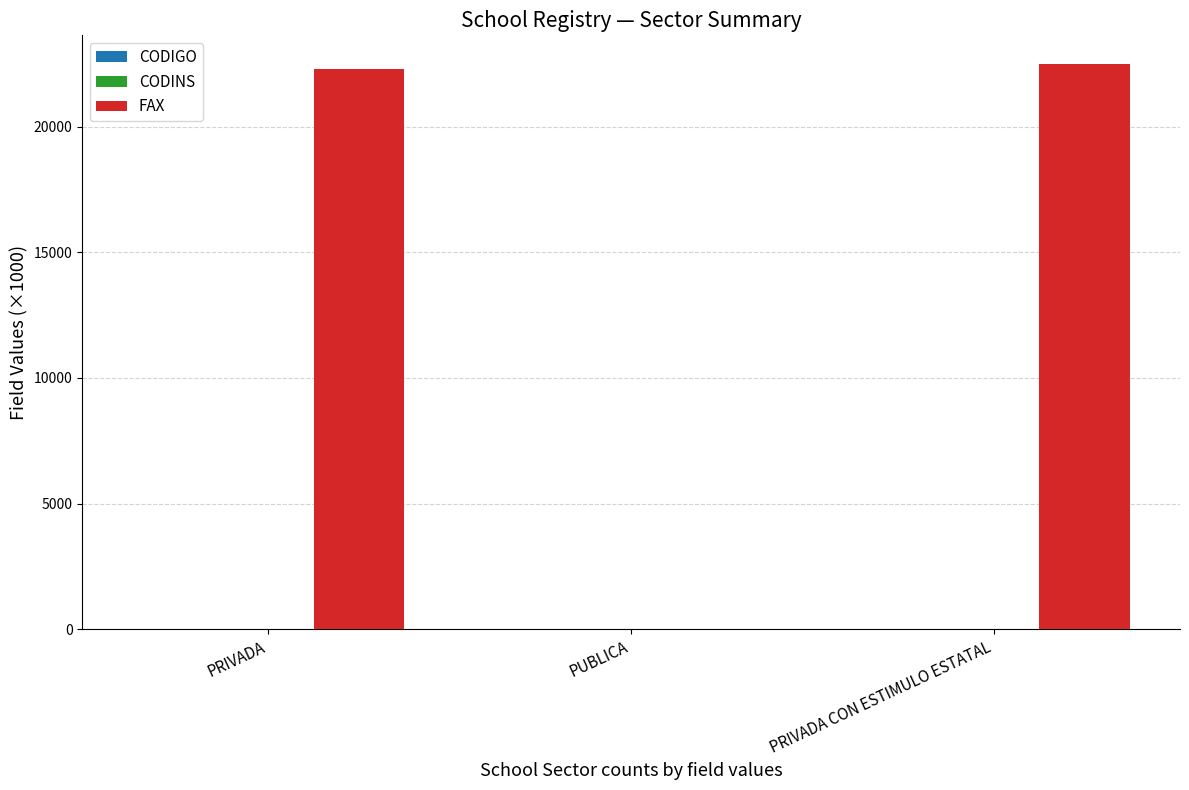

Which series has the largest total across all categories?

FAX